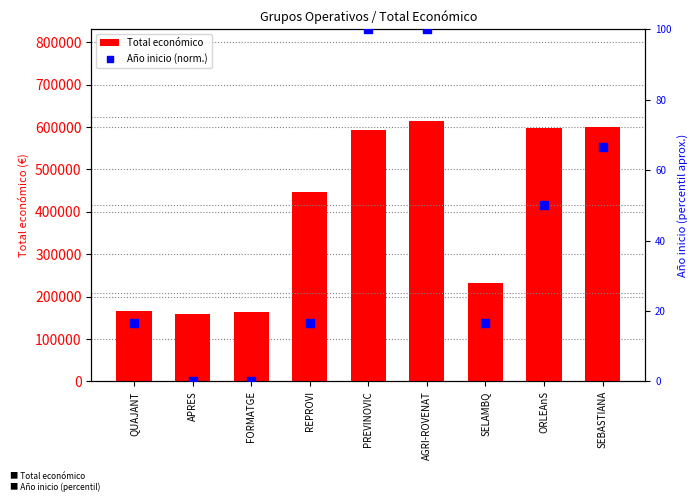

Which series contains the highest Y value?

Total económico